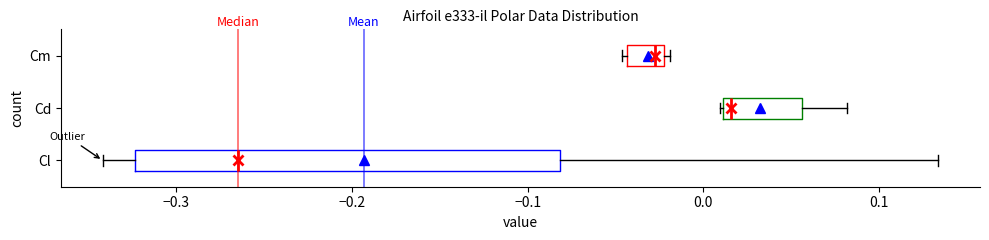

Reading bottom to top, read every box against the x-axis: the position of its median line, the range the box covers, and the ends of its whiskers. The values are not printed on the chart, so give them approximately, as read against the axis.

Cl: median -0.26, box -0.32 to -0.08, whiskers -0.34 to 0.13
Cd: median 0.02, box 0.01 to 0.06, whiskers 0.01 to 0.08
Cm: median -0.03, box -0.04 to -0.02, whiskers -0.05 to -0.02 (just right of the box's right edge)